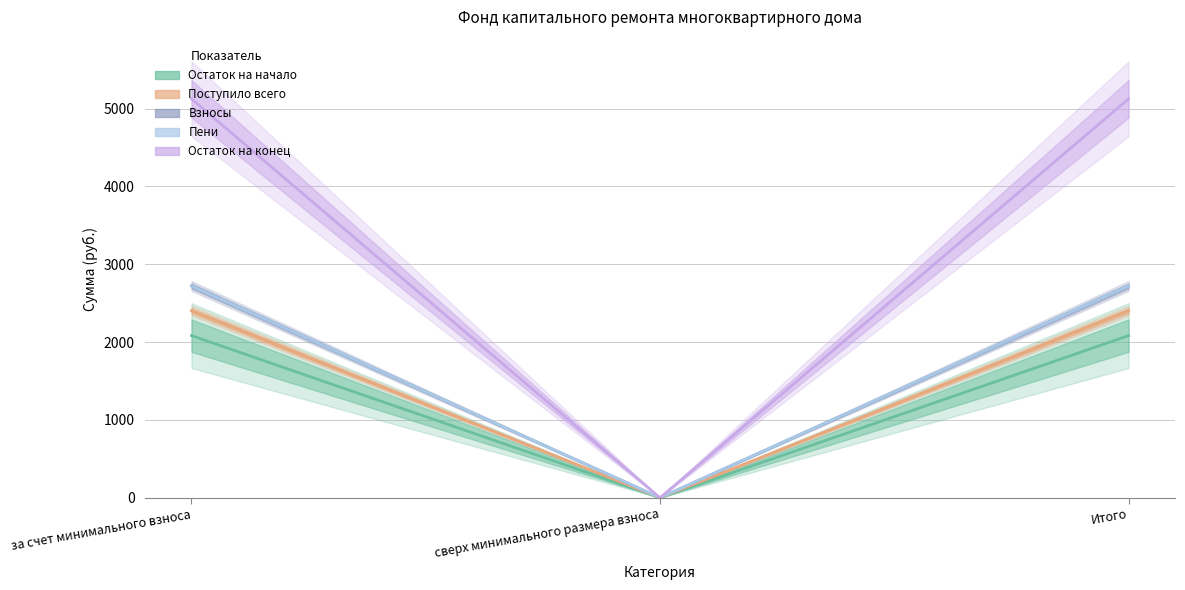

The Поступило всего series shows 2402.4 at за счет минимального взноса. True or false?

True